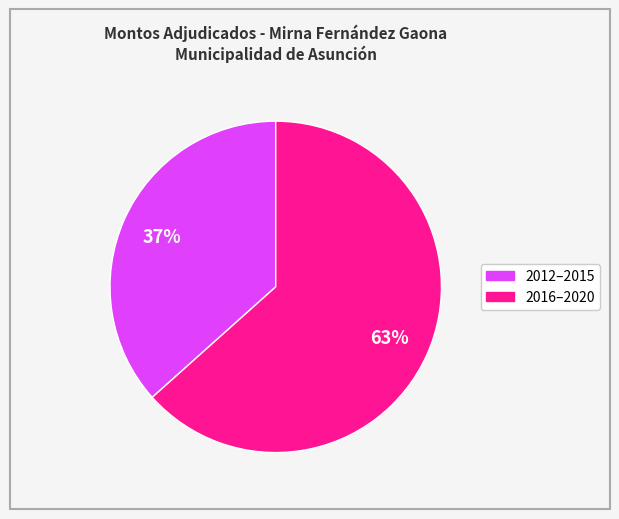

To the nearest percent, what percentage of the pie is 2012–2015?

37%